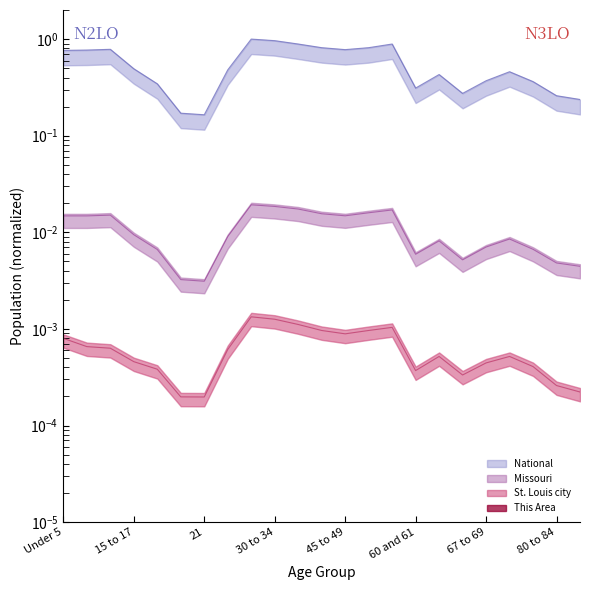

Rank the series at 21 from highest to lowest value.

National, Missouri, St. Louis city, This Area